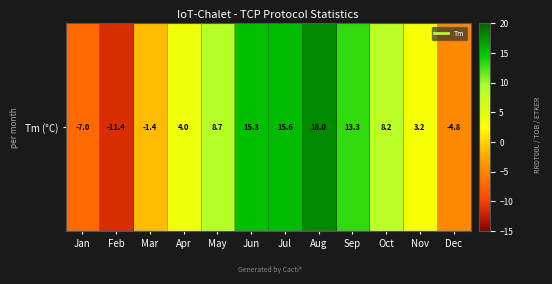

How many series are shown in this chart?

1